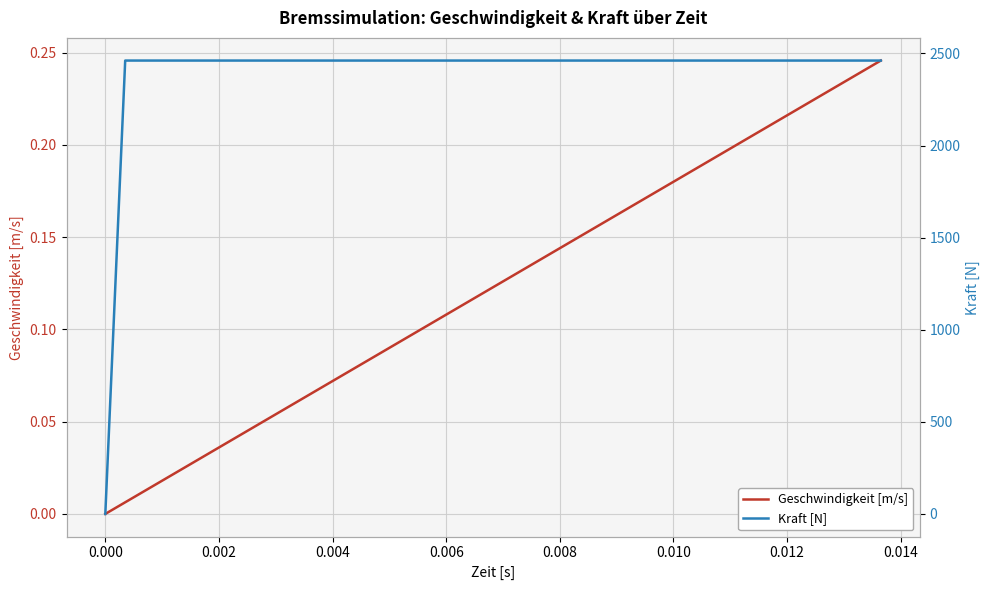

Is it true that Geschwindigkeit [m/s] equals 0.0 at 0.004?

False